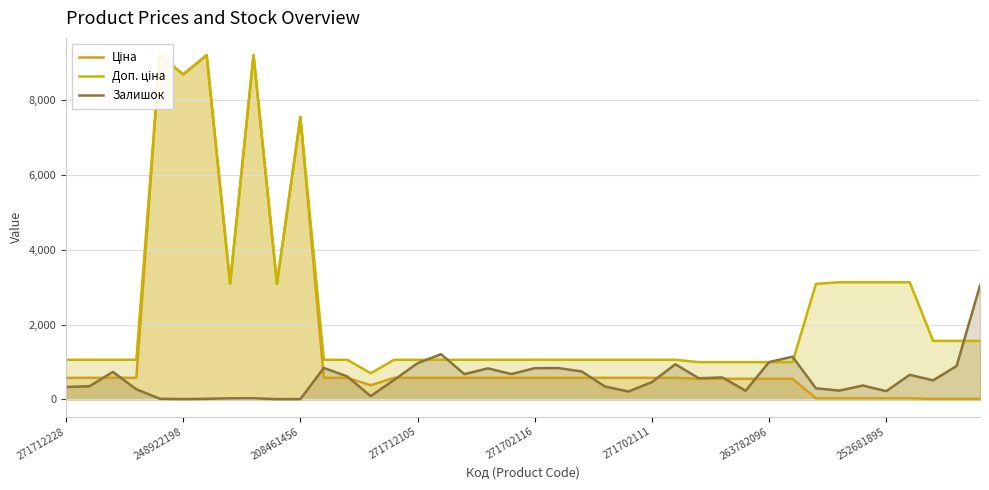

True or false: Ціна has more than 2 points higher than both neighbors.

True